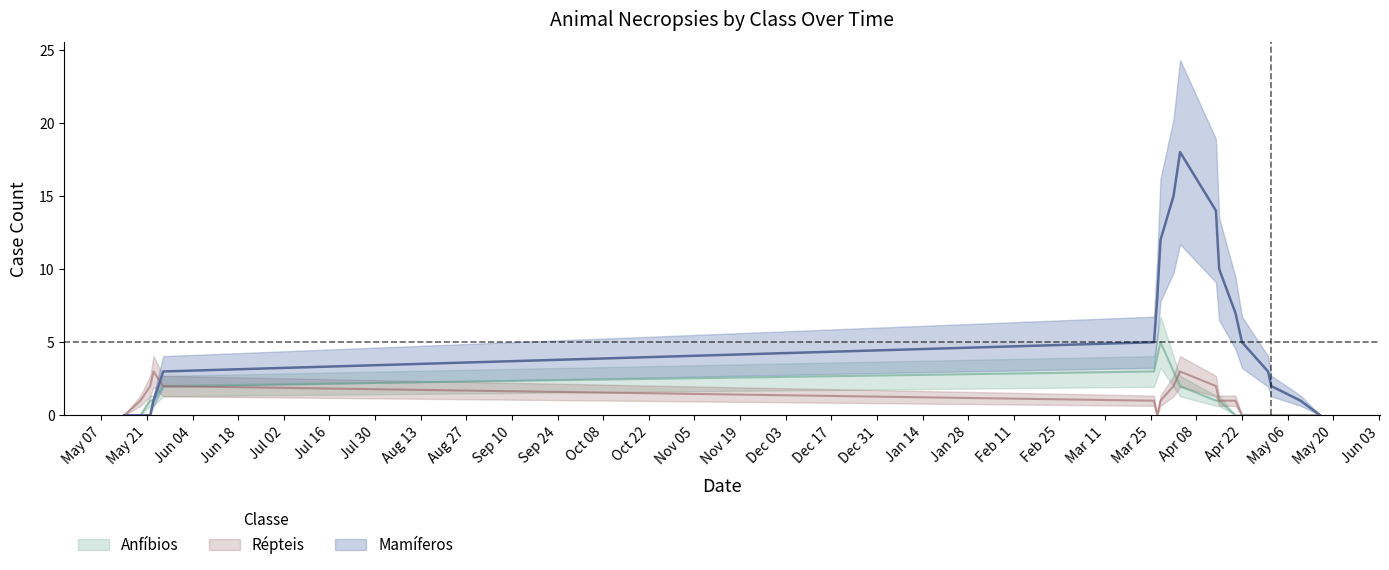

What is the sum of all Mamíferos values?

104